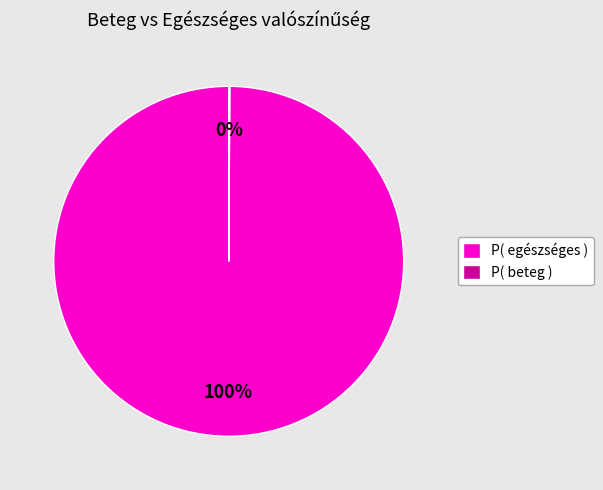

Is there a majority slice in this chart?

Yes